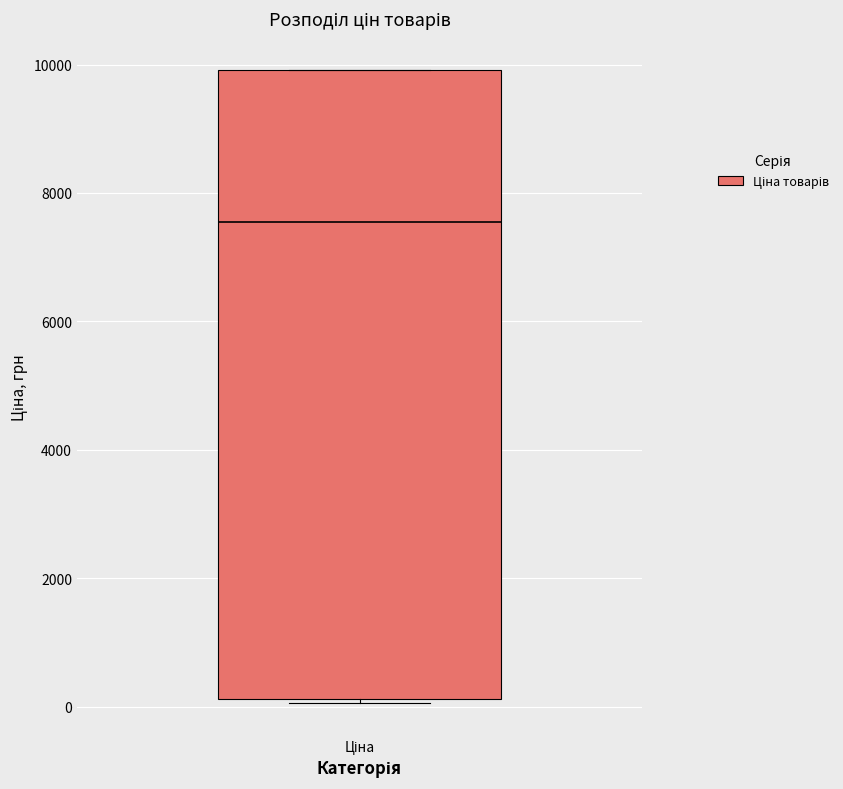

Transcribe this box plot: give where the median line is, the range the box spans, and where the two whiskers end, as read against the y-axis. The values are not printed on the chart, so give them approximately, as read against the axis.

median 7600, box 200 to 10000, whiskers 0 to 10000